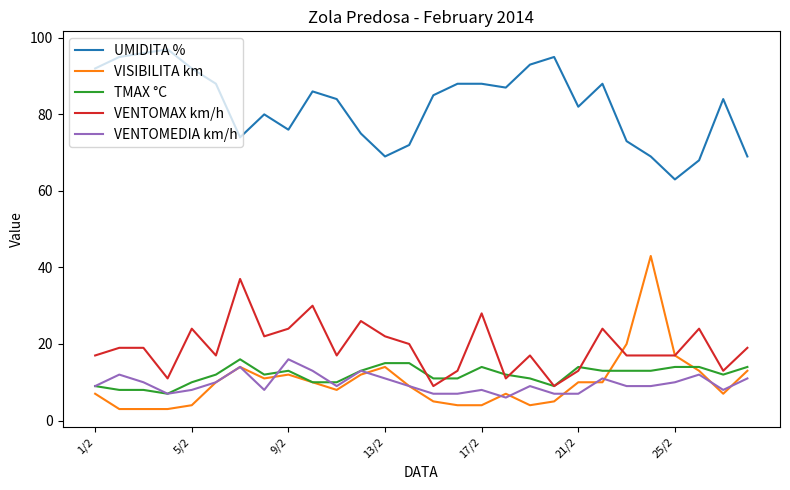

Which series has the largest range (max minus min)?

VISIBILITA km